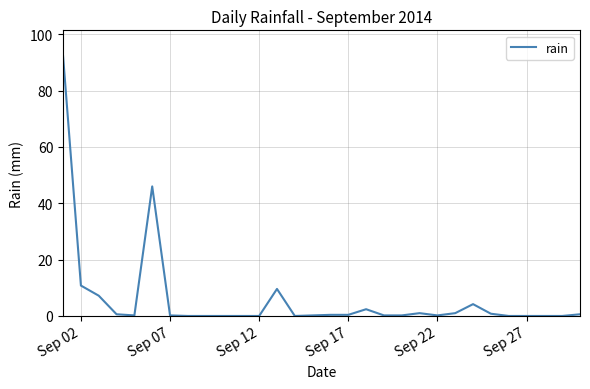

How many categories are shown in the chart?

30